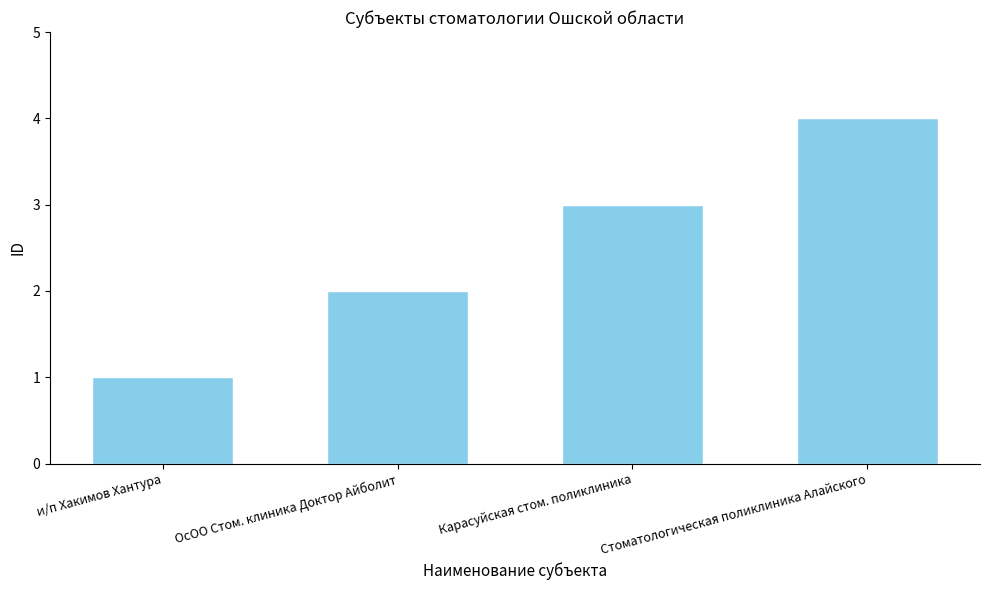

Rank the categories by value from highest to lowest.

Стоматологическая поликлиника Алайского, Карасуйская стом. поликлиника, ОсОО Стом. клиника Доктор Айболит, и/п Хакимов Хантура